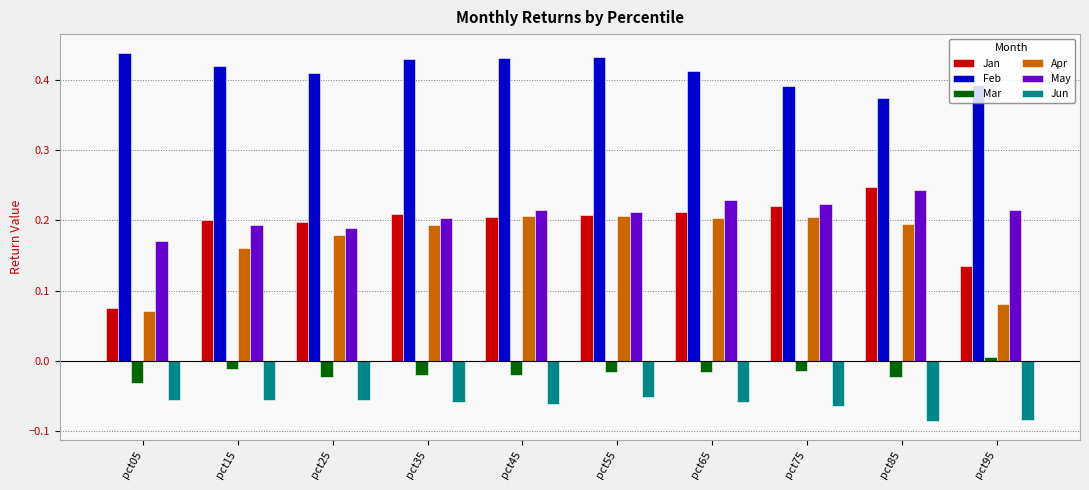

What is the total value across all series at pct15?

0.9